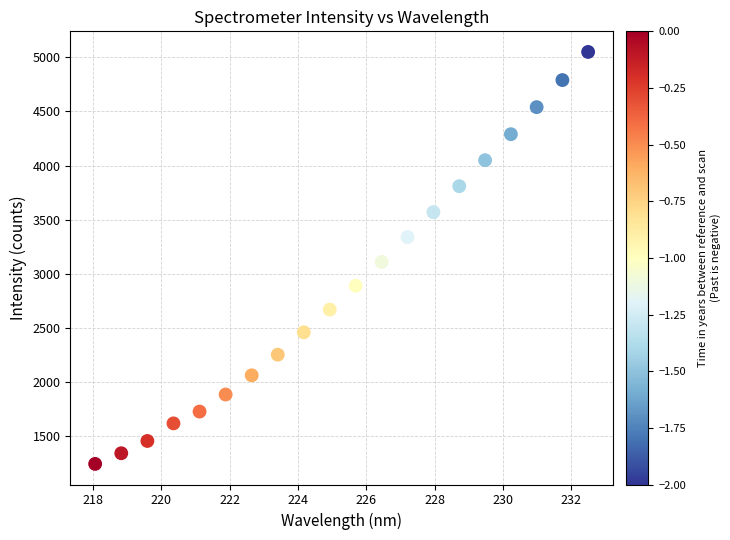

What is the range of X values (max minus min)?

14.4